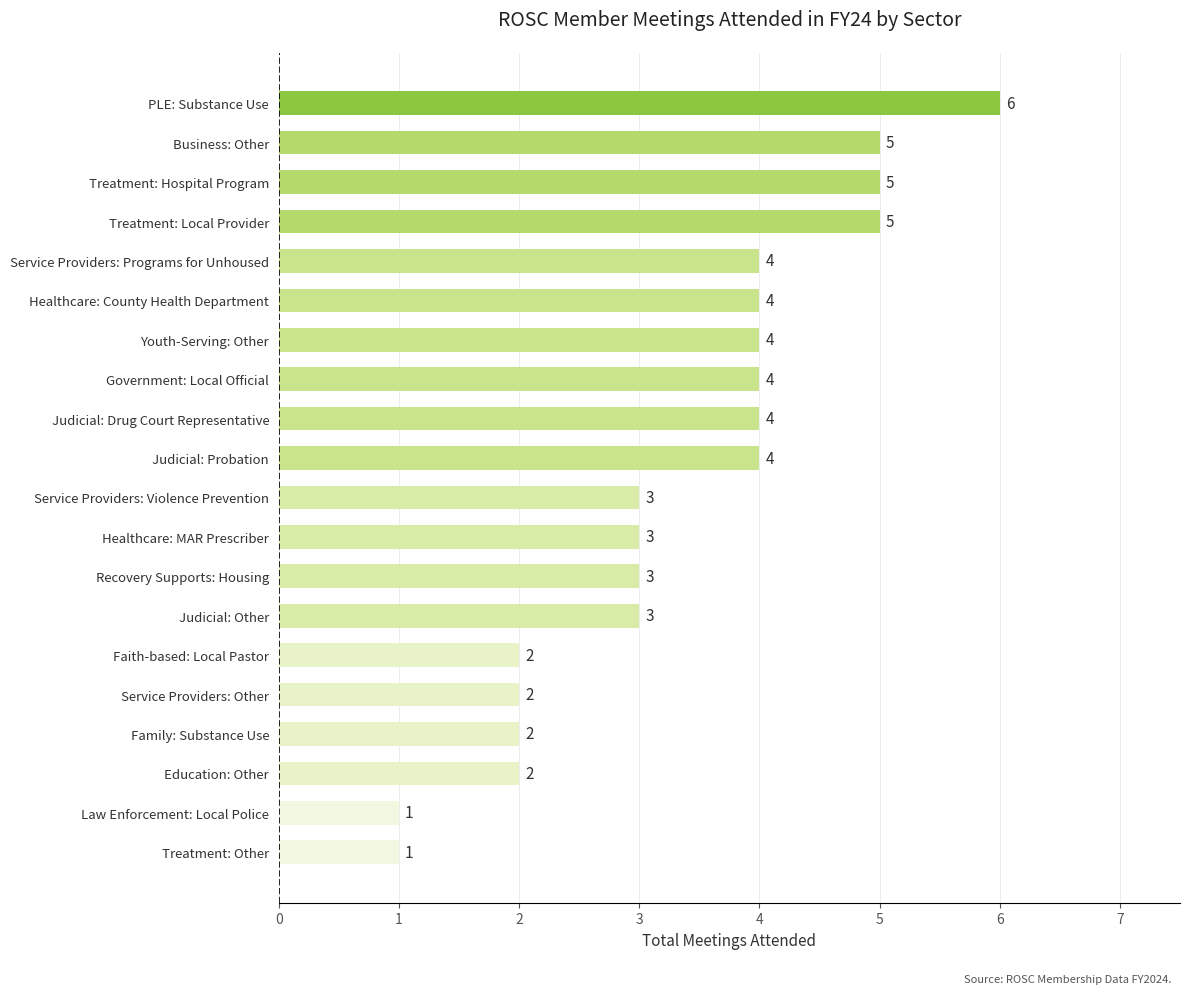

Reading bottom to top, list all the values displayed in this chart.

1	1	2	2	2	2	3	3	3	3	4	4	4	4	4	4	5	5	5	6